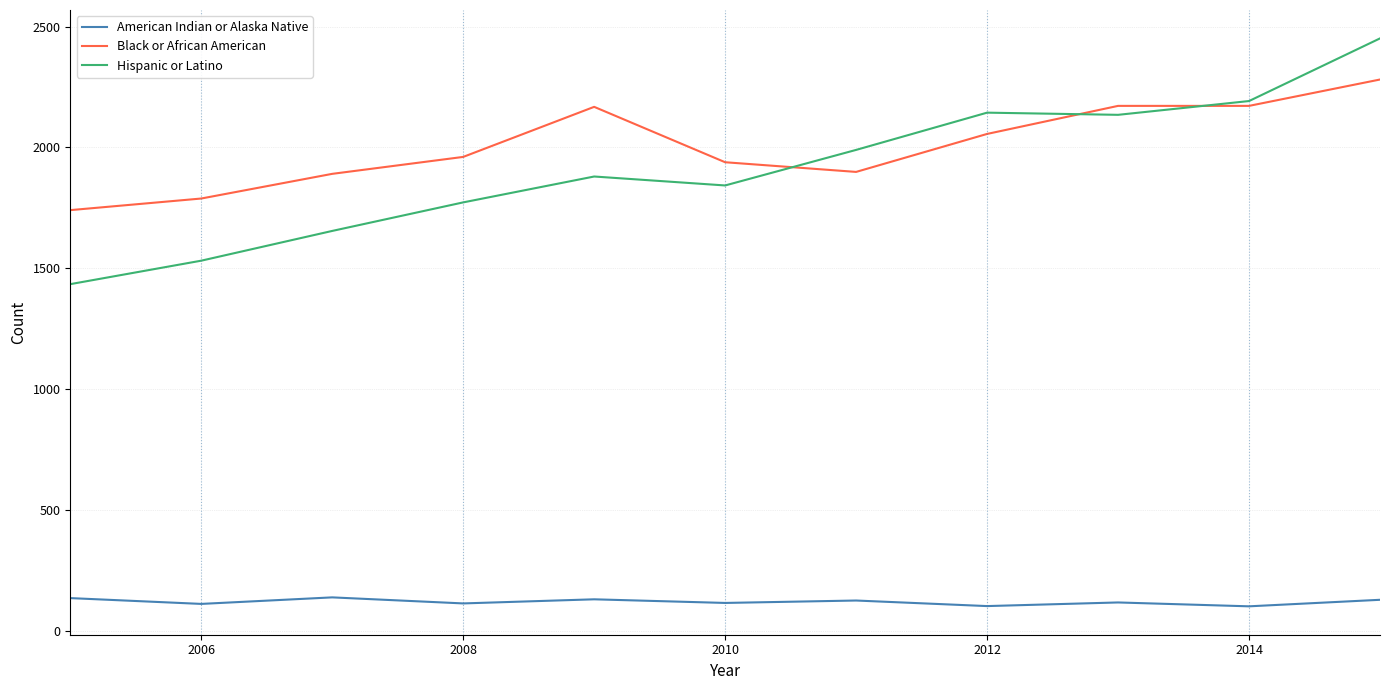

Rank the series by their maximum value, from highest to lowest.

Hispanic or Latino, Black or African American, American Indian or Alaska Native